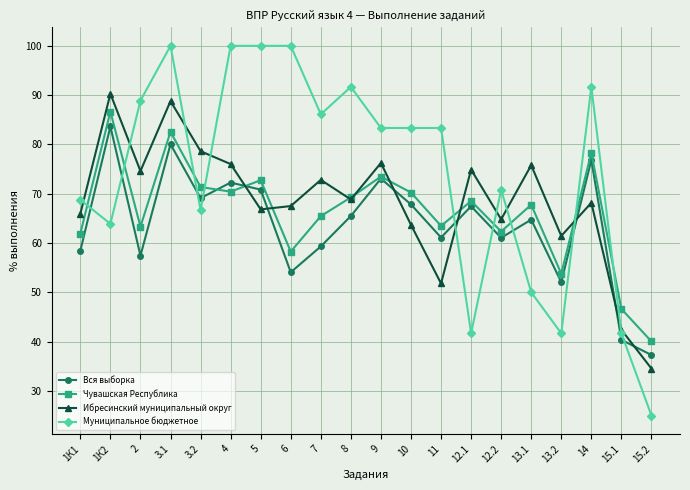

Which series has the largest total across all categories?

Муниципальное бюджетное